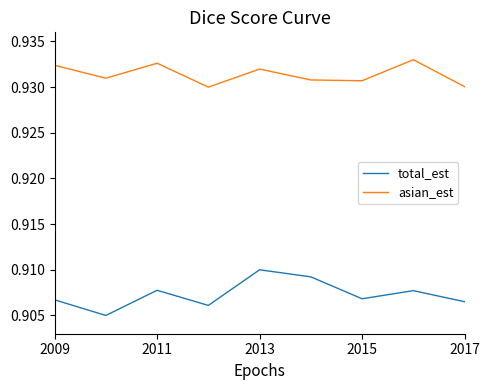

How many interior local valleys does the total_est series have?

3